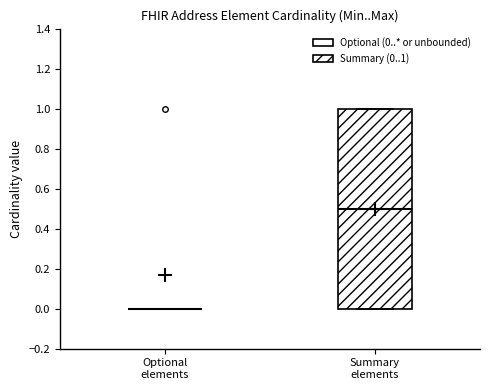

Comparing the boxes themselves (not the whiskers), which one is the tallest?

Summary elements